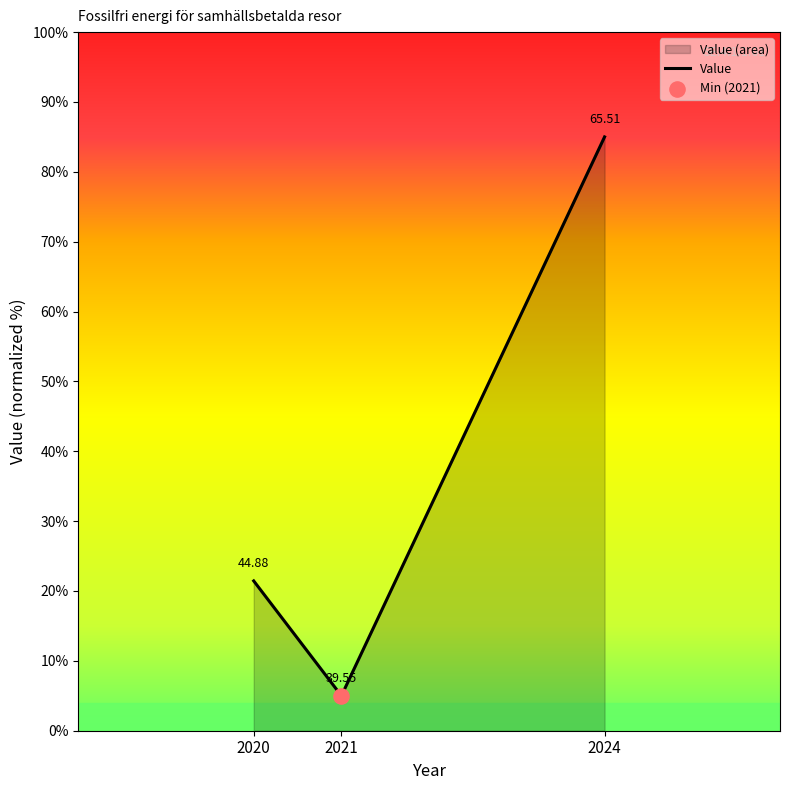

What is the ratio of the value at 2021 to the value at 2020?

0.2